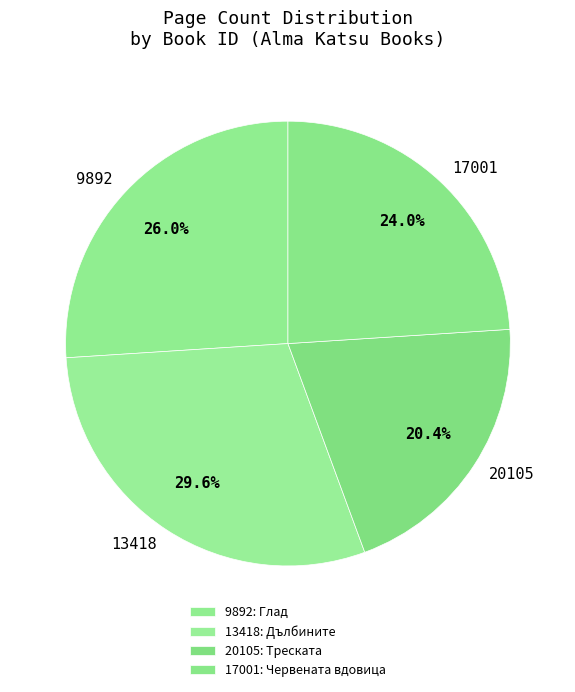

Which has a higher value, 17001 or 9892?

9892